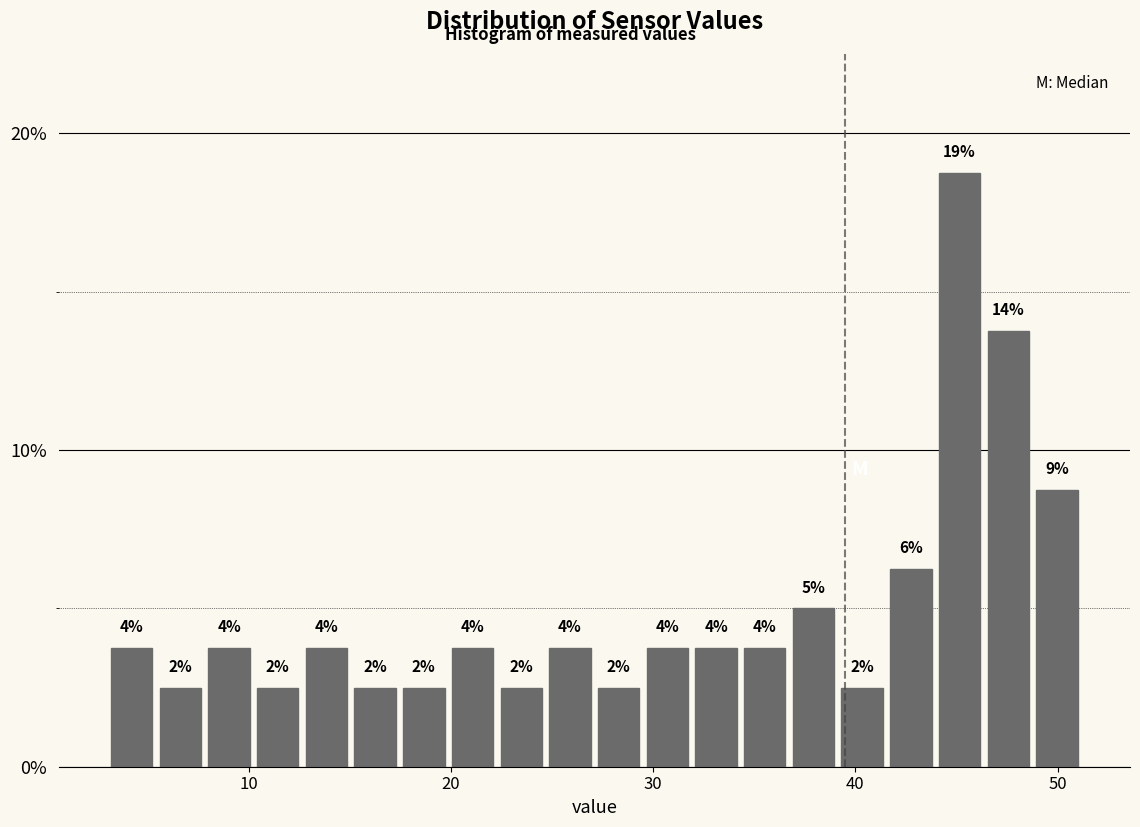

Around what value on the x-axis is the tallest bar? Give the approximate position of its centre, as read against the axis.

45